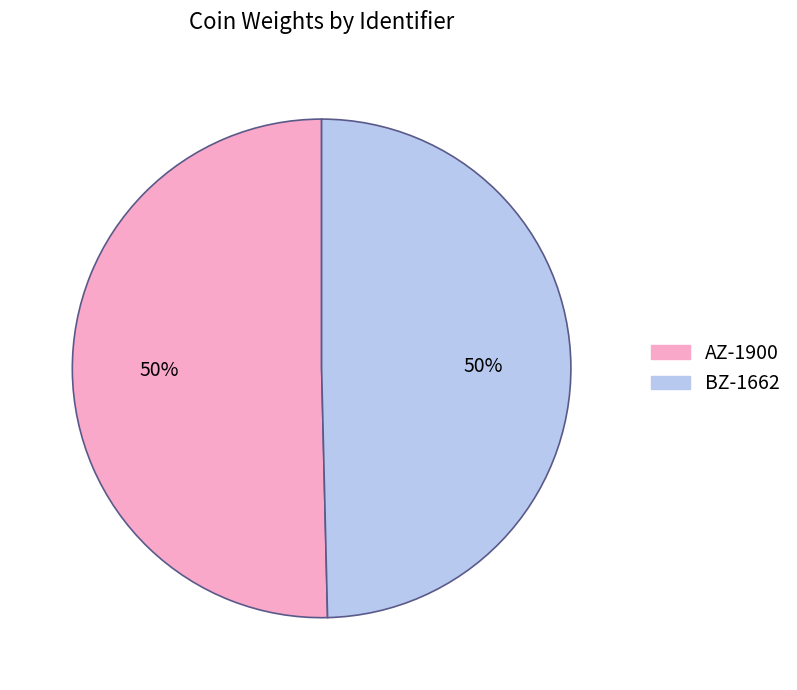

Combined, do BZ-1662 and AZ-1900 account for over 50%?

Yes